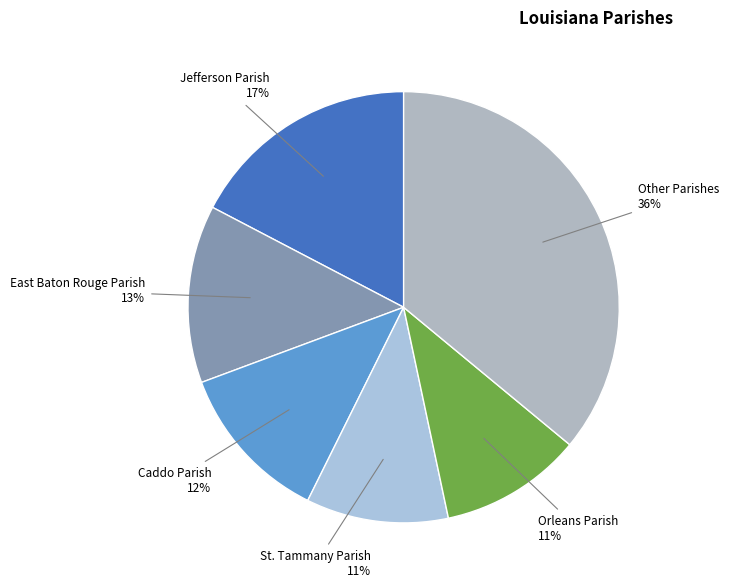

To the nearest percent, what is the average slice percentage?

17%